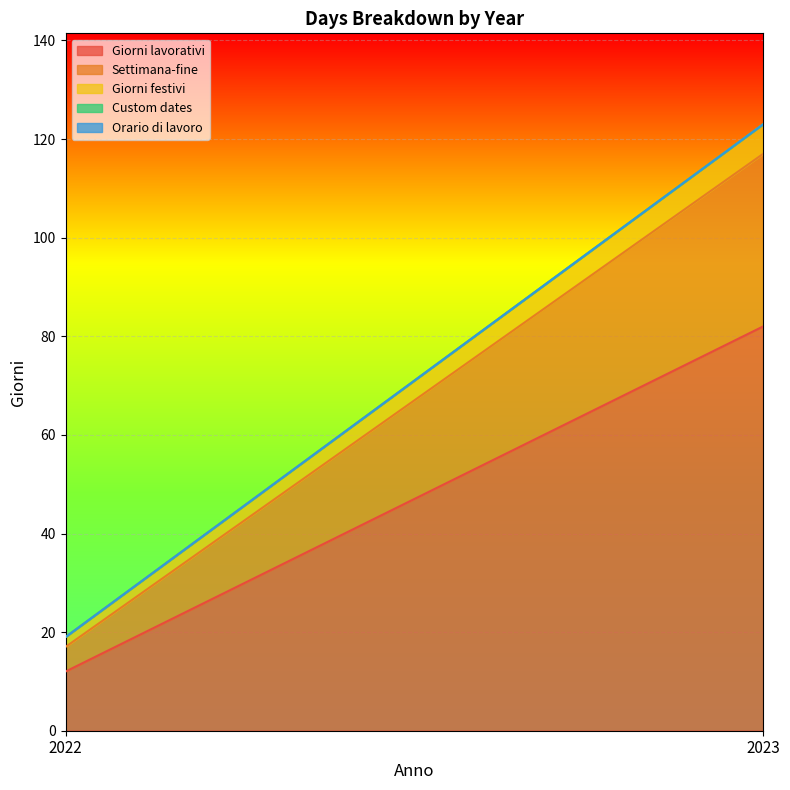

At 2022, list the series in order from largest to smallest.

Giorni lavorativi, Settimana-fine, Giorni festivi, Custom dates, Orario di lavoro